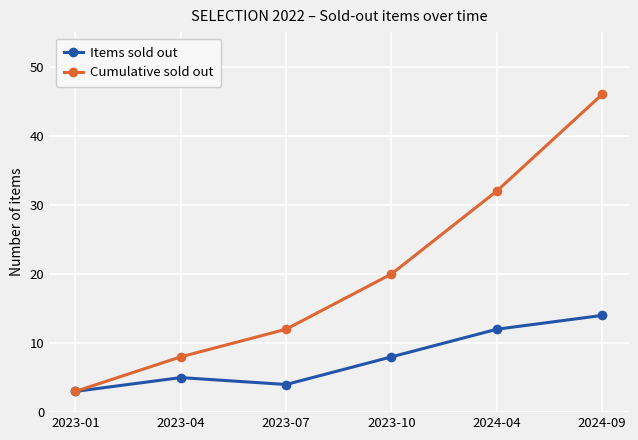

What is the label of the 6th point from the left?

2024-09